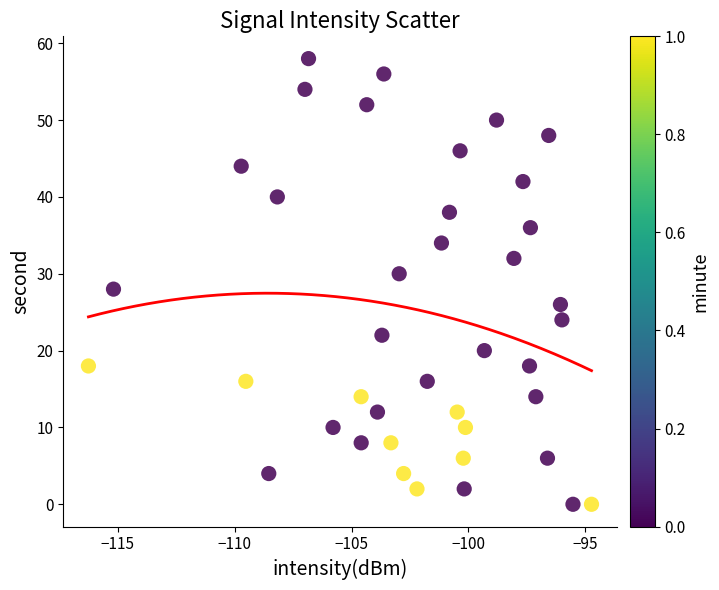

What is the range of Y values (max minus min)?

58